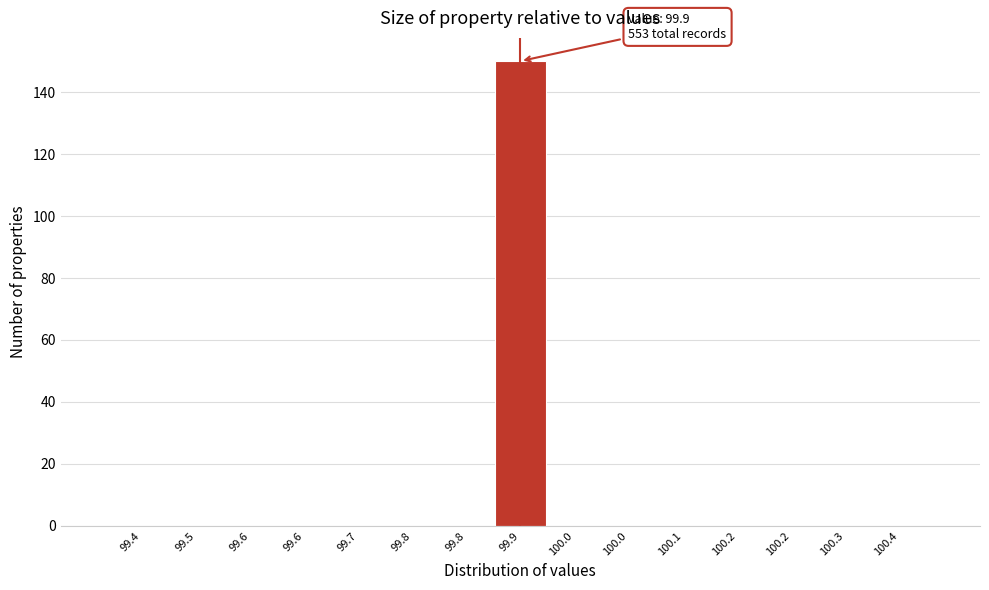

How many data points does each series have?

15